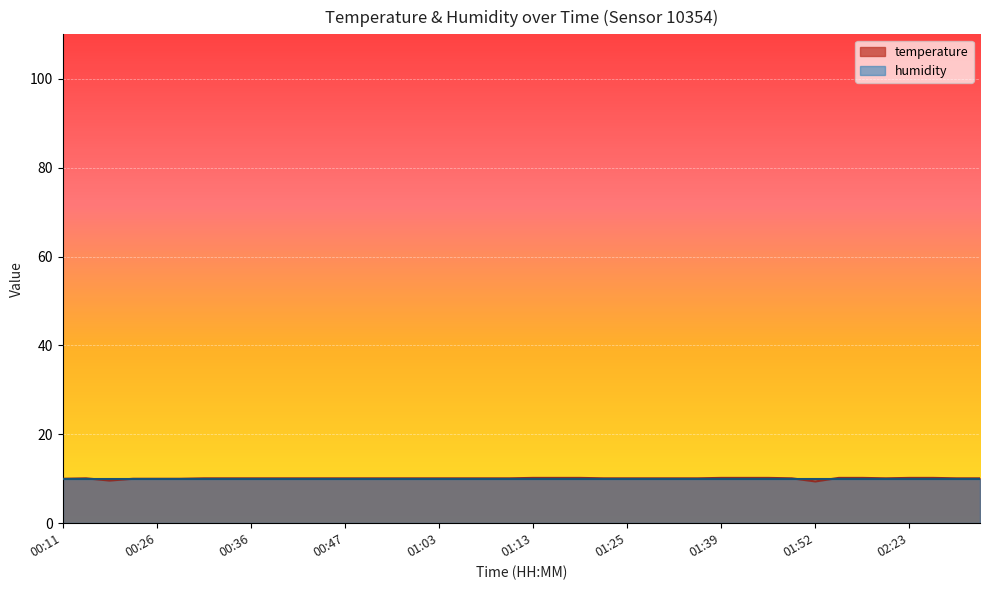

What position from the right is 00:34?

33